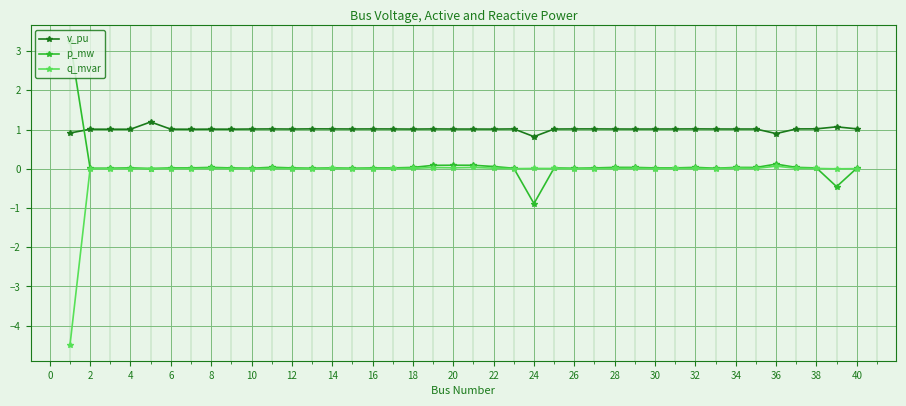

True or false: p_mw has more than 1 points higher than both neighbors.

True